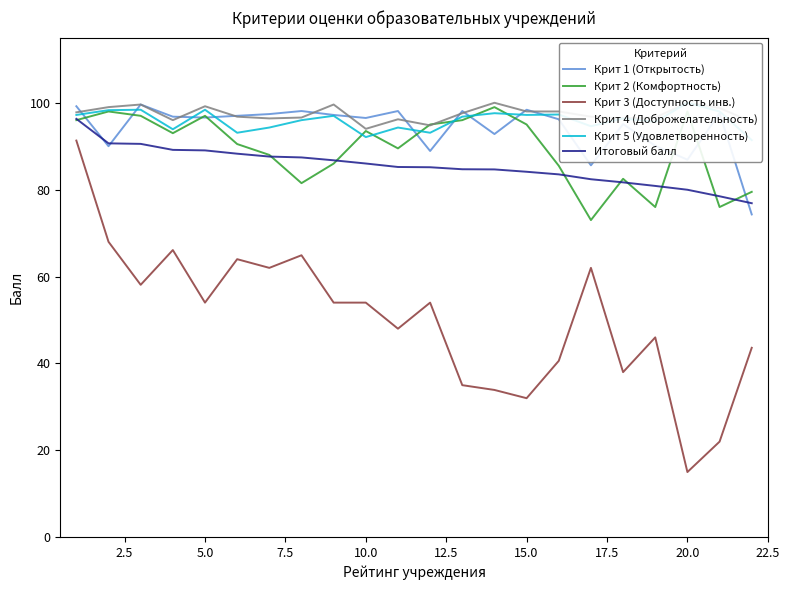

What value does the Крит 3 (Доступность инв.) series have at 5.0?

54.0